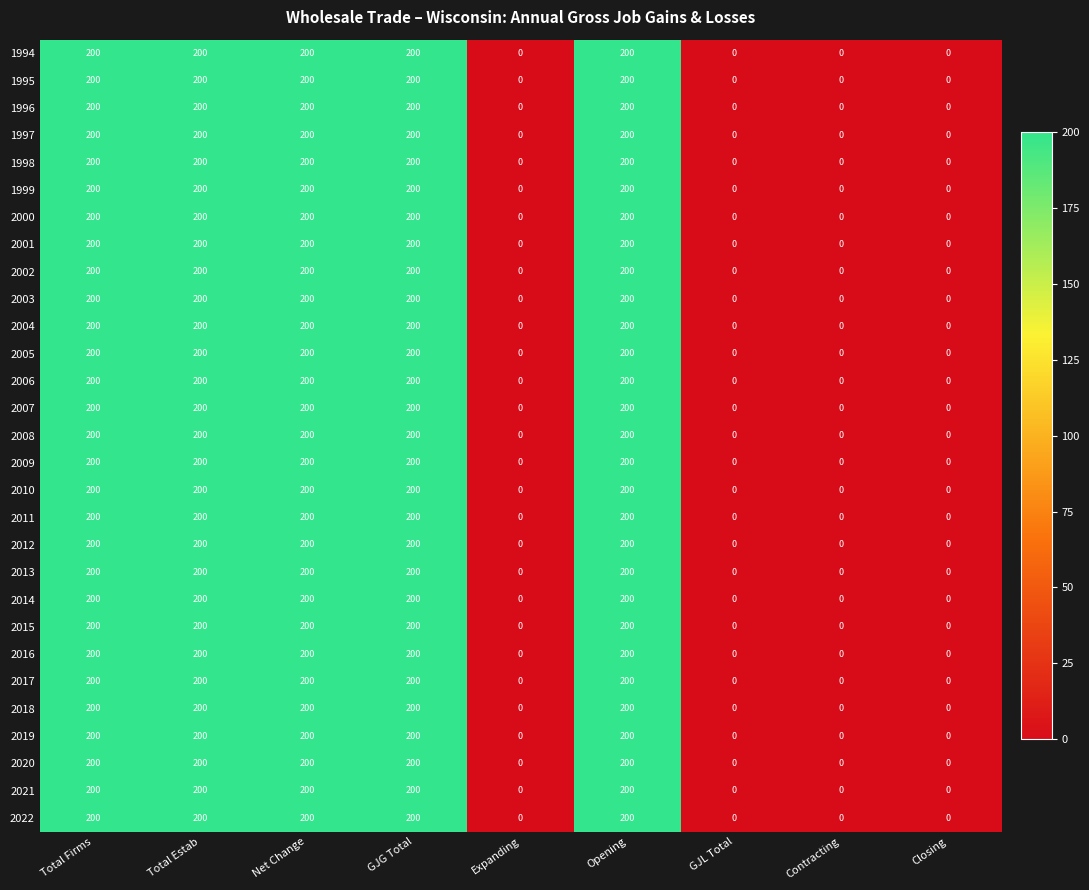

At how many categories does at least one series exceed 36?

5